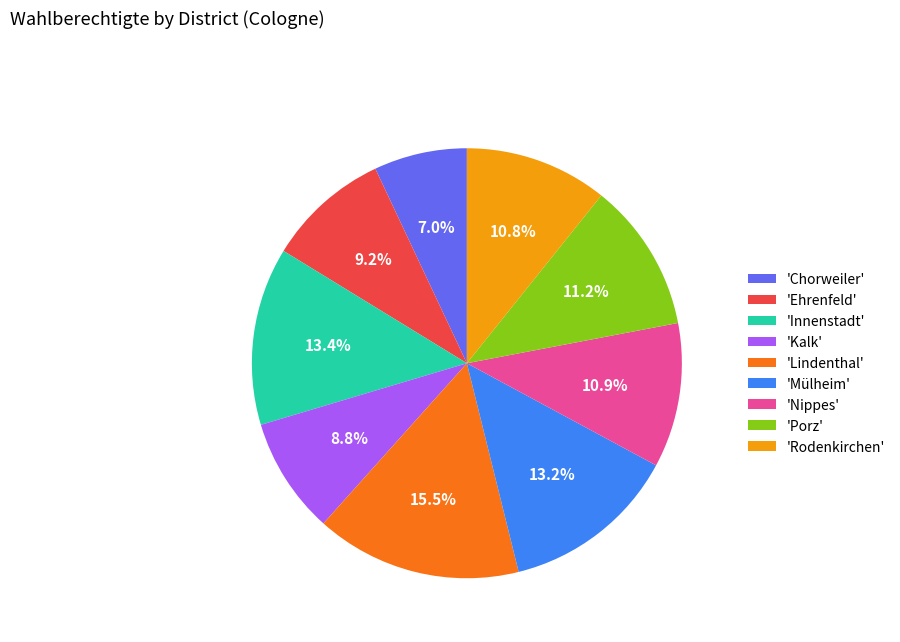

Which slice is the largest?

'Lindenthal'